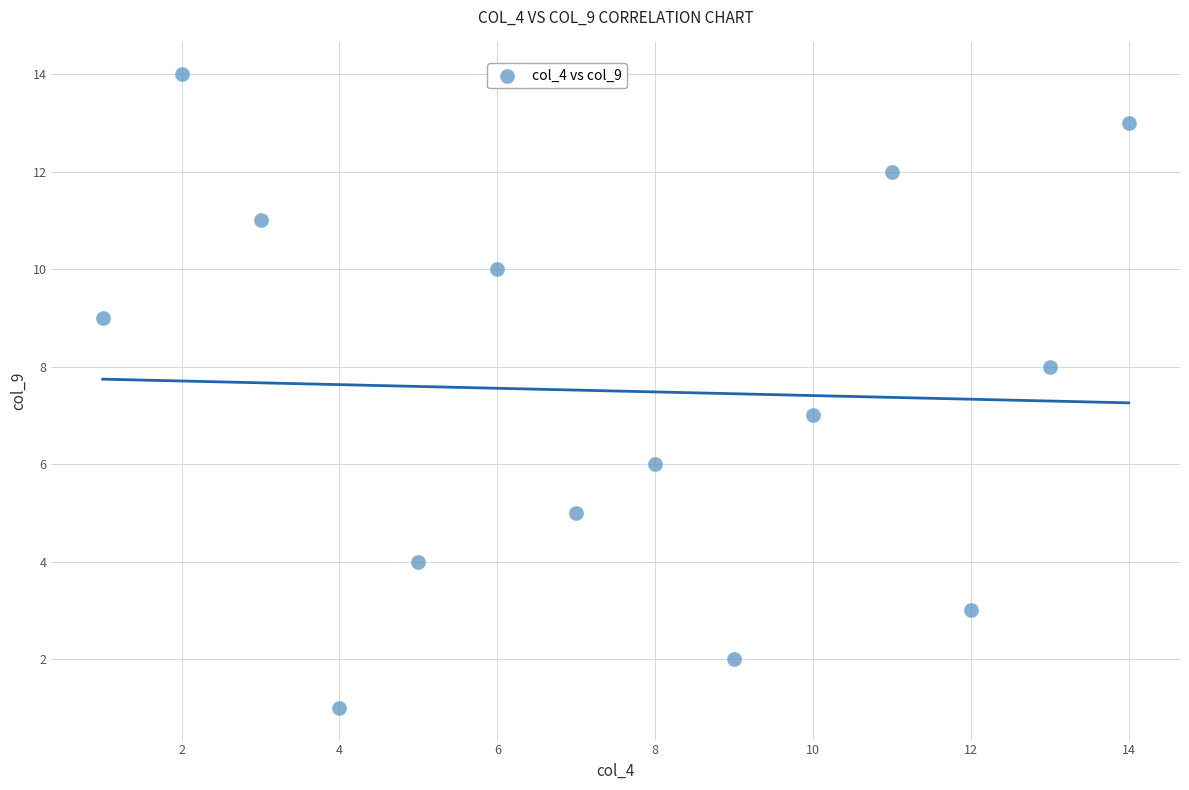

What is the range of Y values (max minus min)?

13